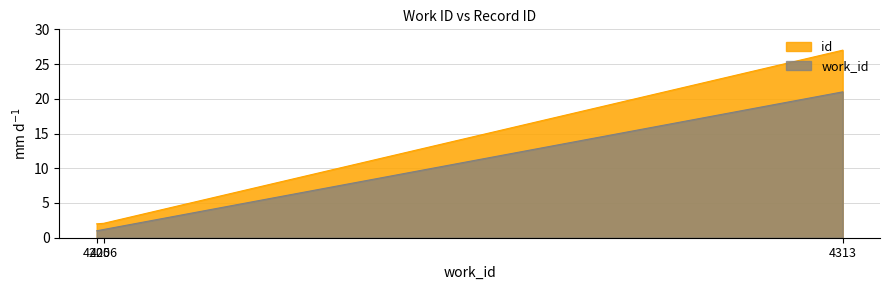

Reading right to left, transcribe all the data shown in this chart.

work_id: 4313=21.0	4206=1.2	4205=1.0
id: 4313=27.0	4206=2.1	4205=2.0